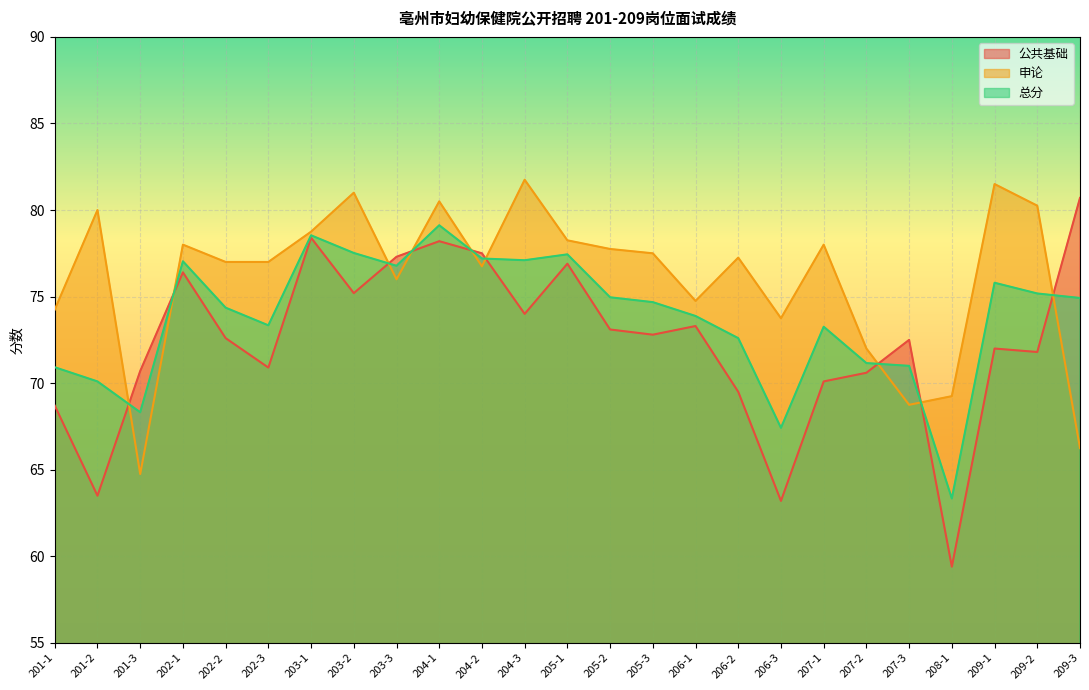

Rank the series at 202-2 from lowest to highest value.

公共基础, 总分, 申论